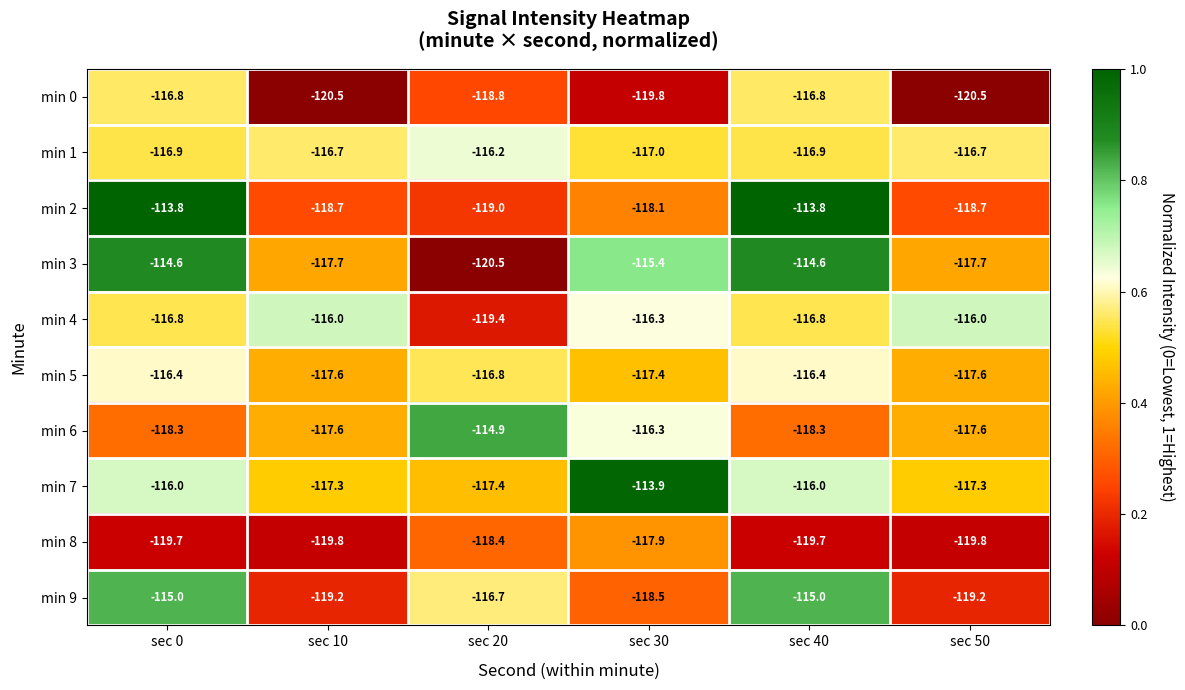

How many categories are shown in the chart?

6